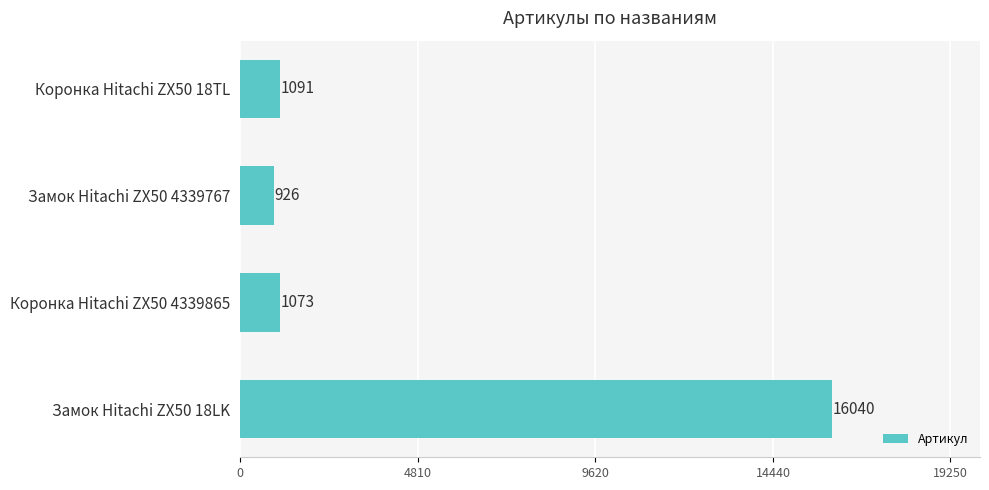

The chart shows a value of 926 at Замок Hitachi ZX50 4339767. True or false?

True